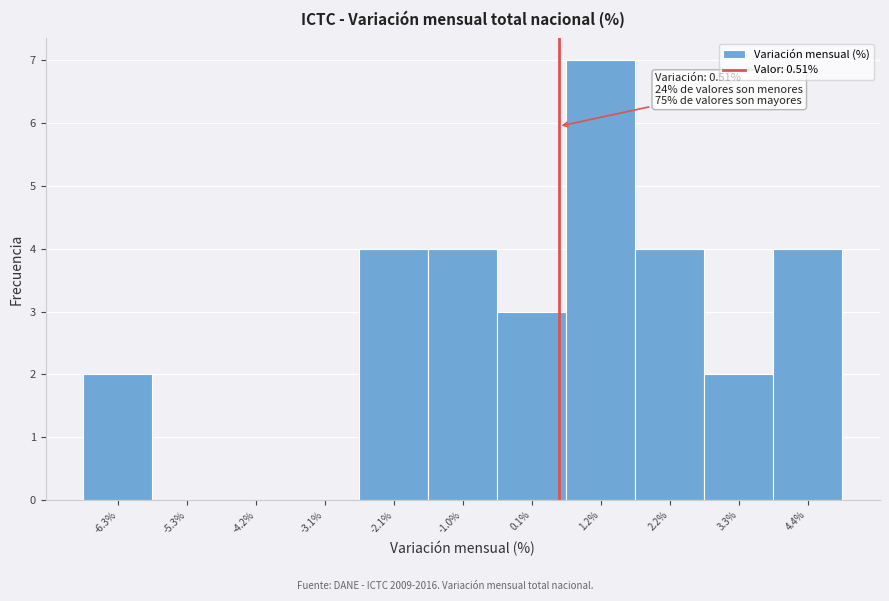

Over which range of the x-axis is the bar tallest?

0.6 to 1.6